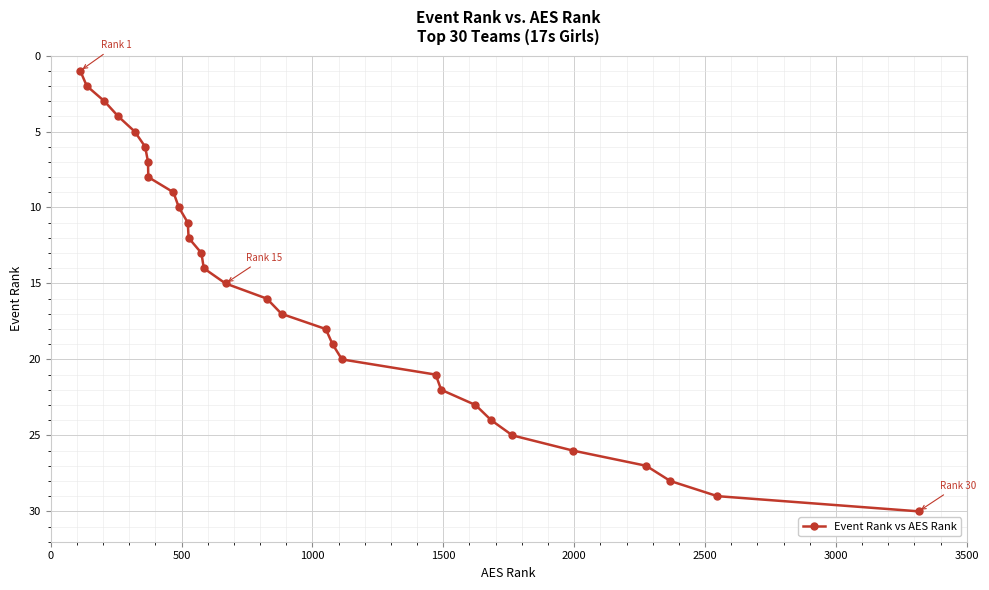

What is the difference between the second highest and second lowest values?

27